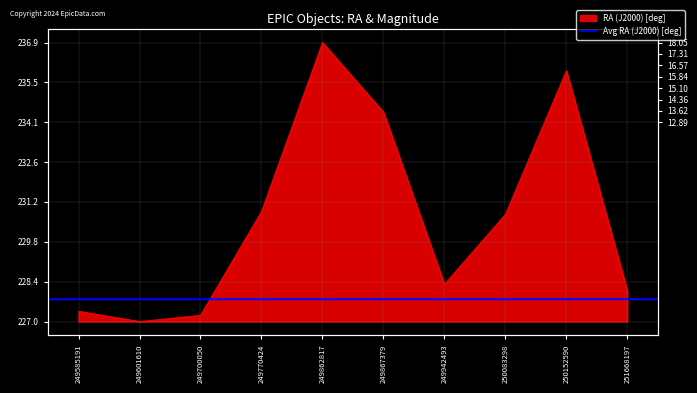

Which category has the lowest value in the magnitude series?

249942493